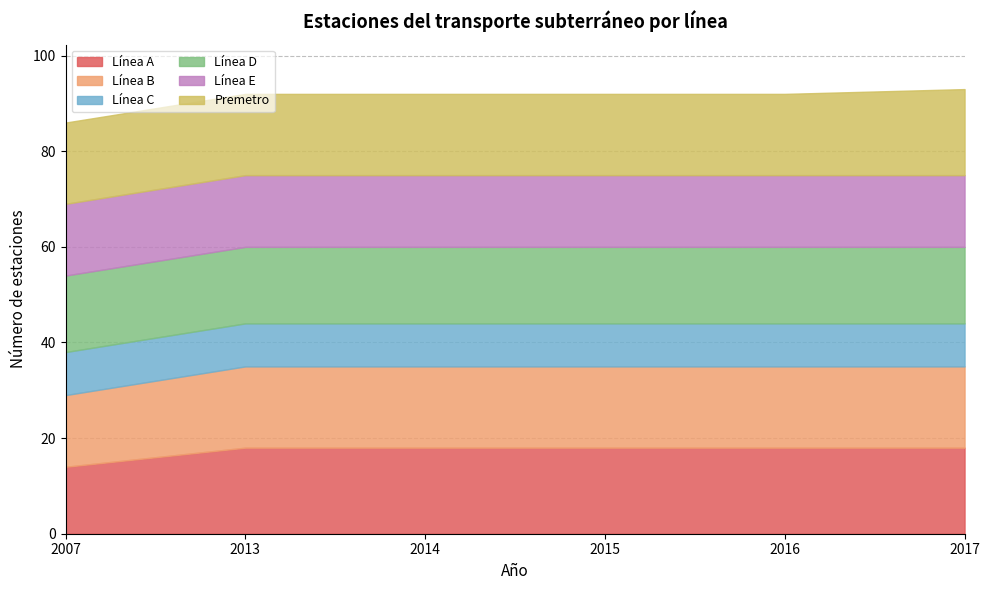

Does the chart display data point markers on the line(s)?

No